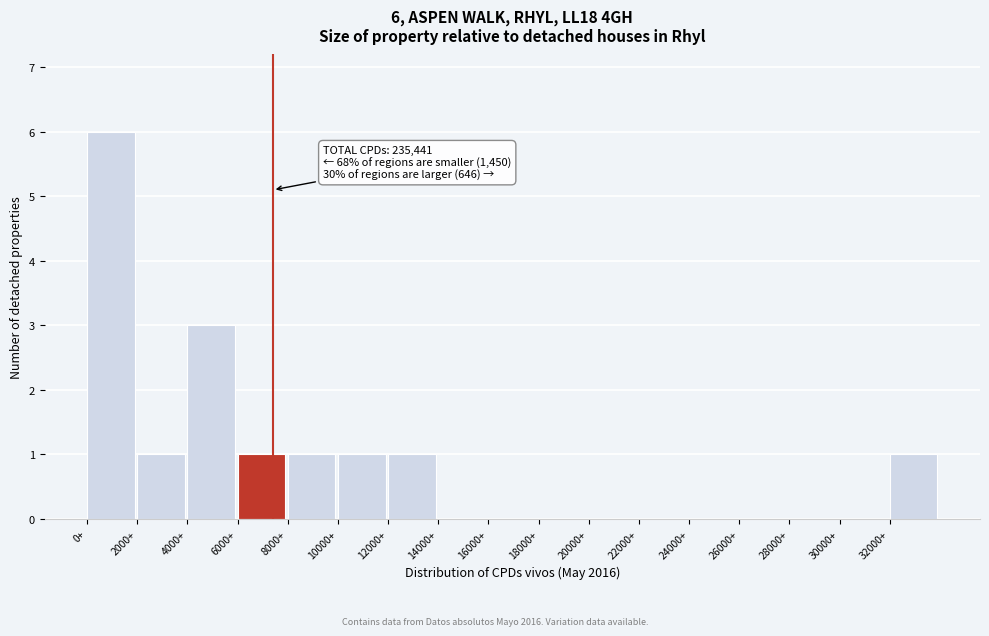

Which range on the x-axis has the tallest bar?

0 to 2000